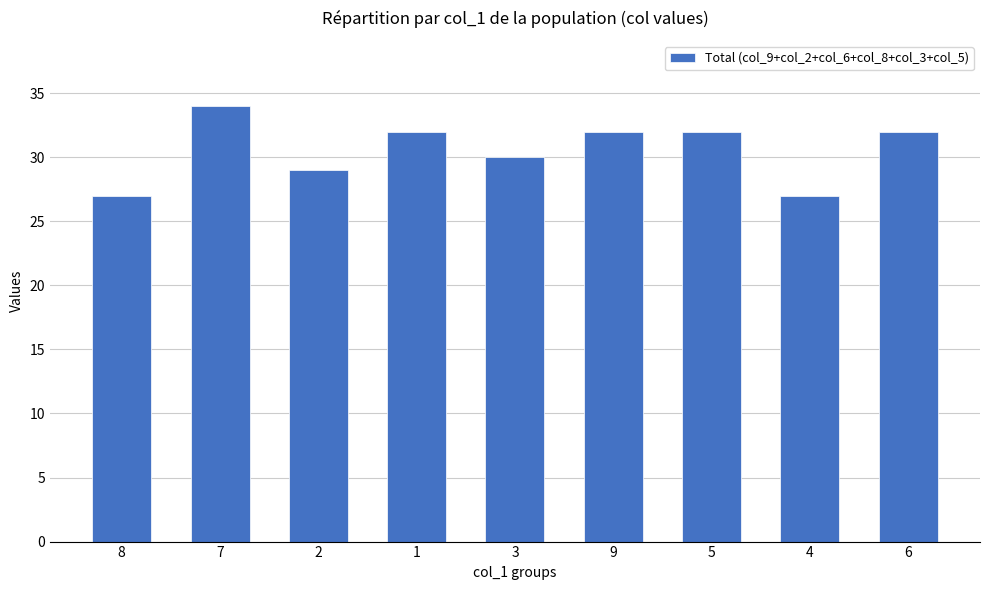

What is the value of the 5th bar from the left?

30